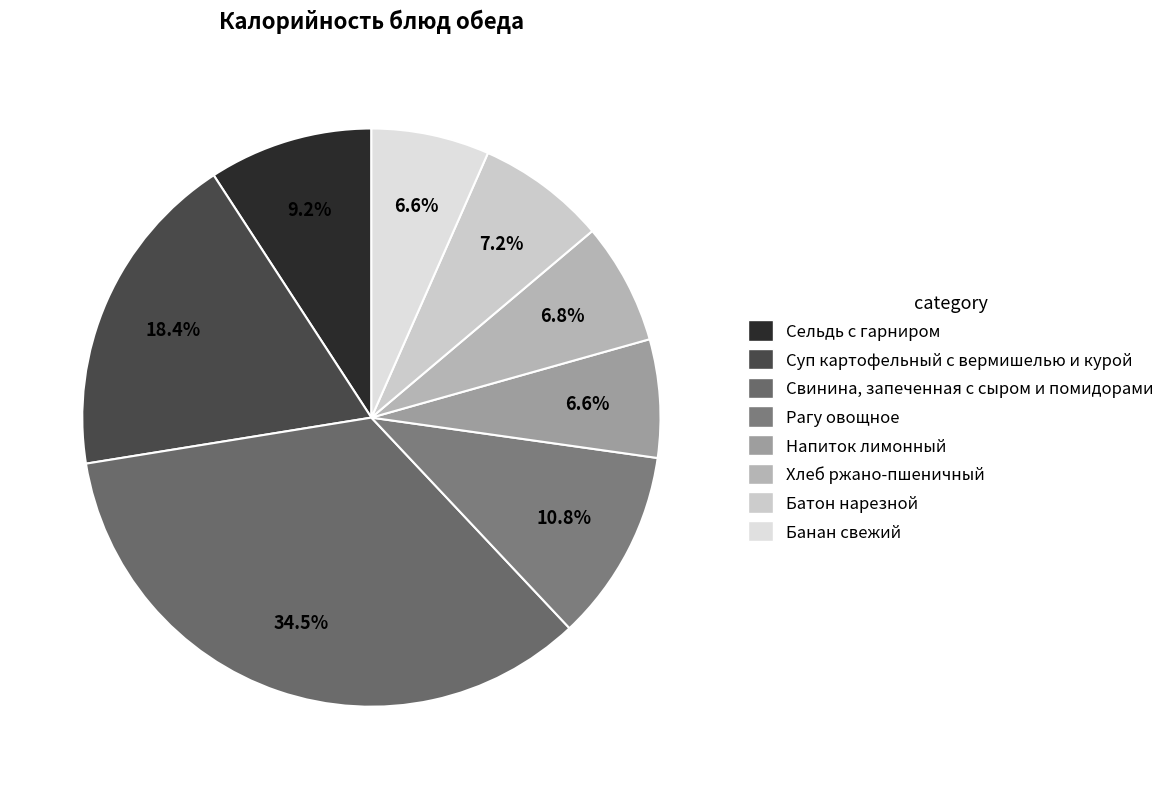

How many slices are in this pie chart?

8